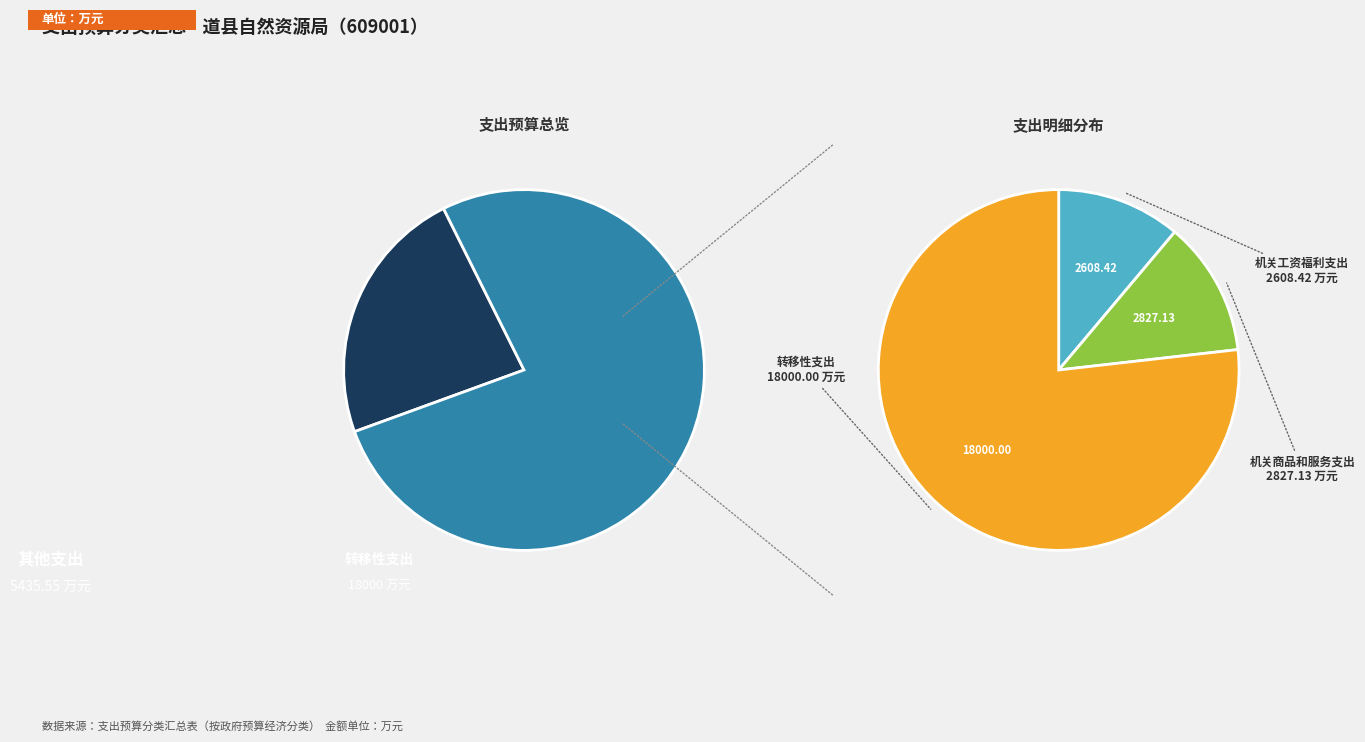

What is the smallest slice in the pie chart?

机关工资福利支出